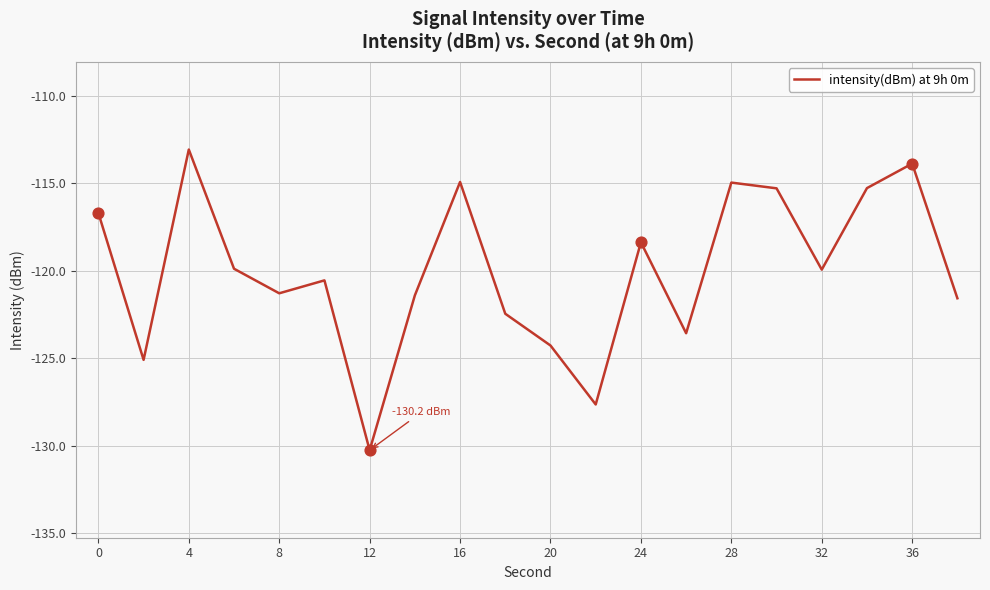

What is the maximum value shown in the chart?

-113.1